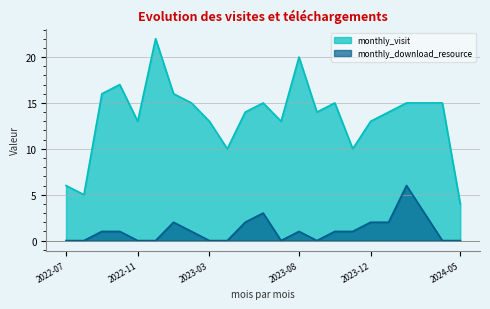

Which series has the largest total across all categories?

monthly_visit